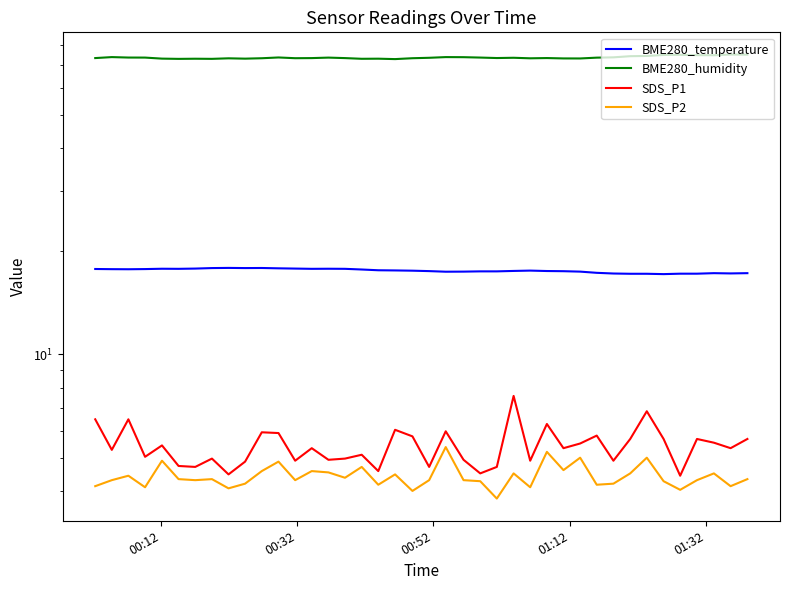

What is the difference between the highest and lowest values at 01:32?

68.0